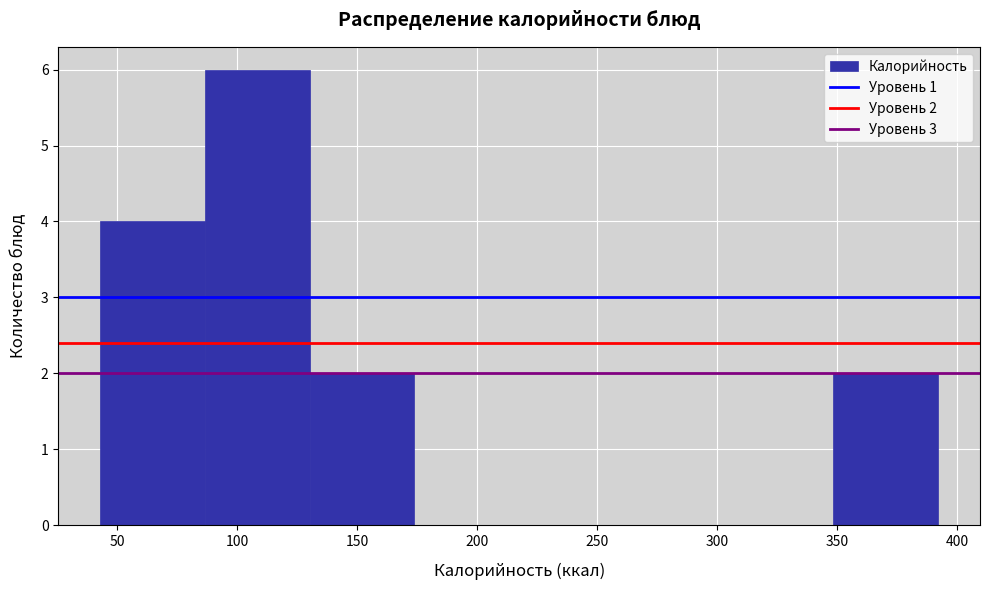

Which range on the x-axis has the tallest bar?

85 to 130